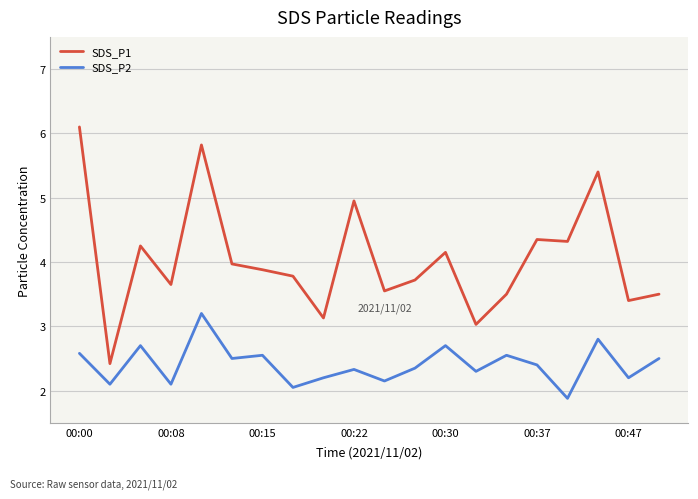

What is the average value of the SDS_P2 series?

2.4